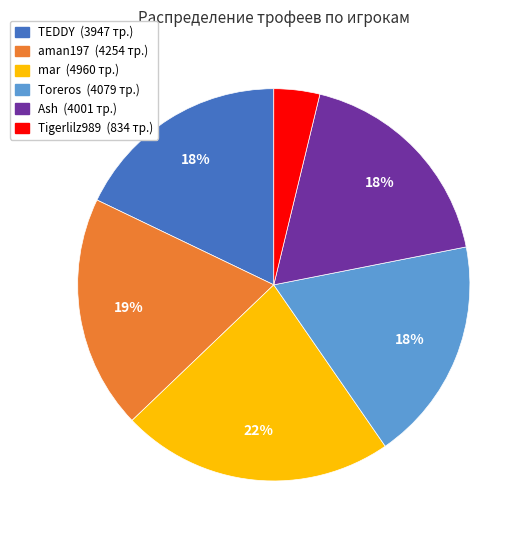

To the nearest percent, what is the average slice percentage?

17%